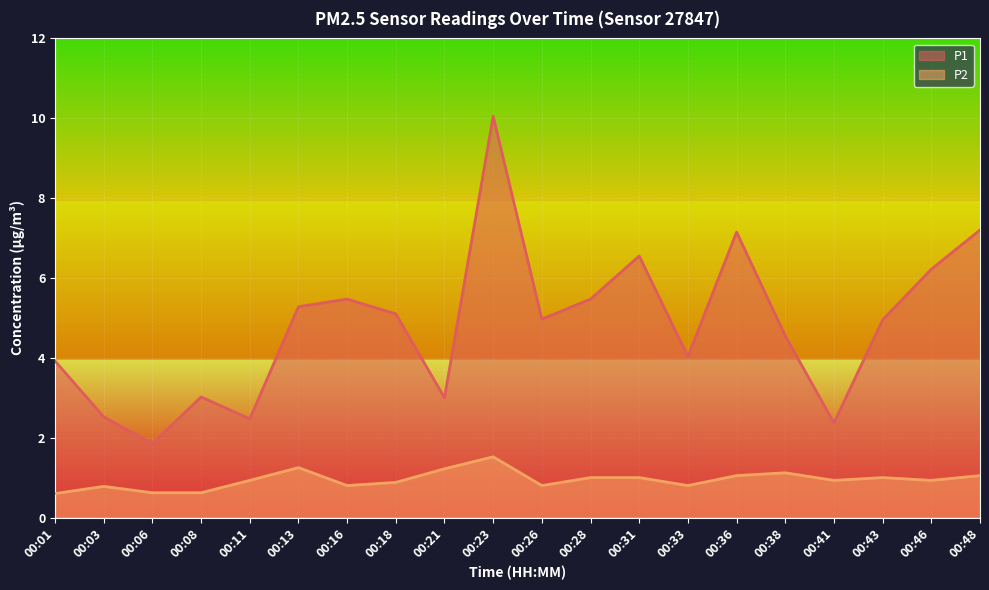

In P2, how many points are higher than both neighbors (excluding endpoints)?

5